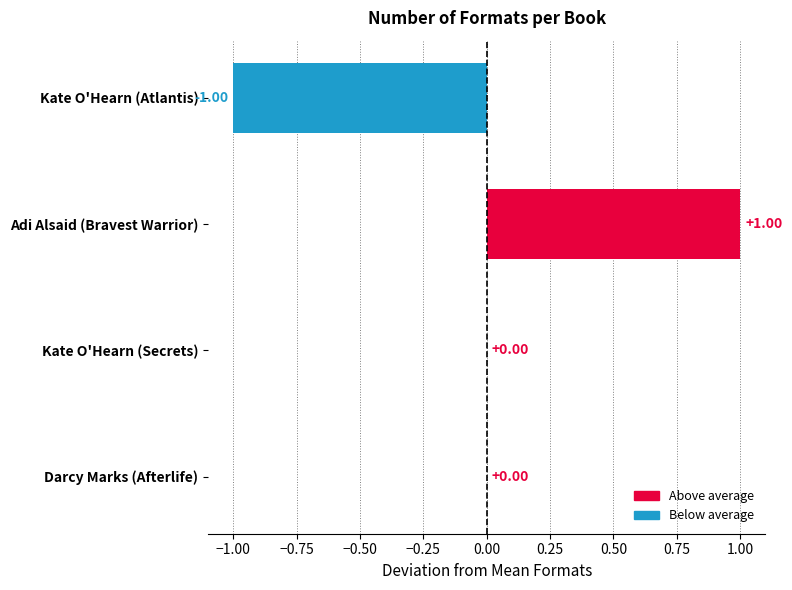

How many data points does each series have?

1